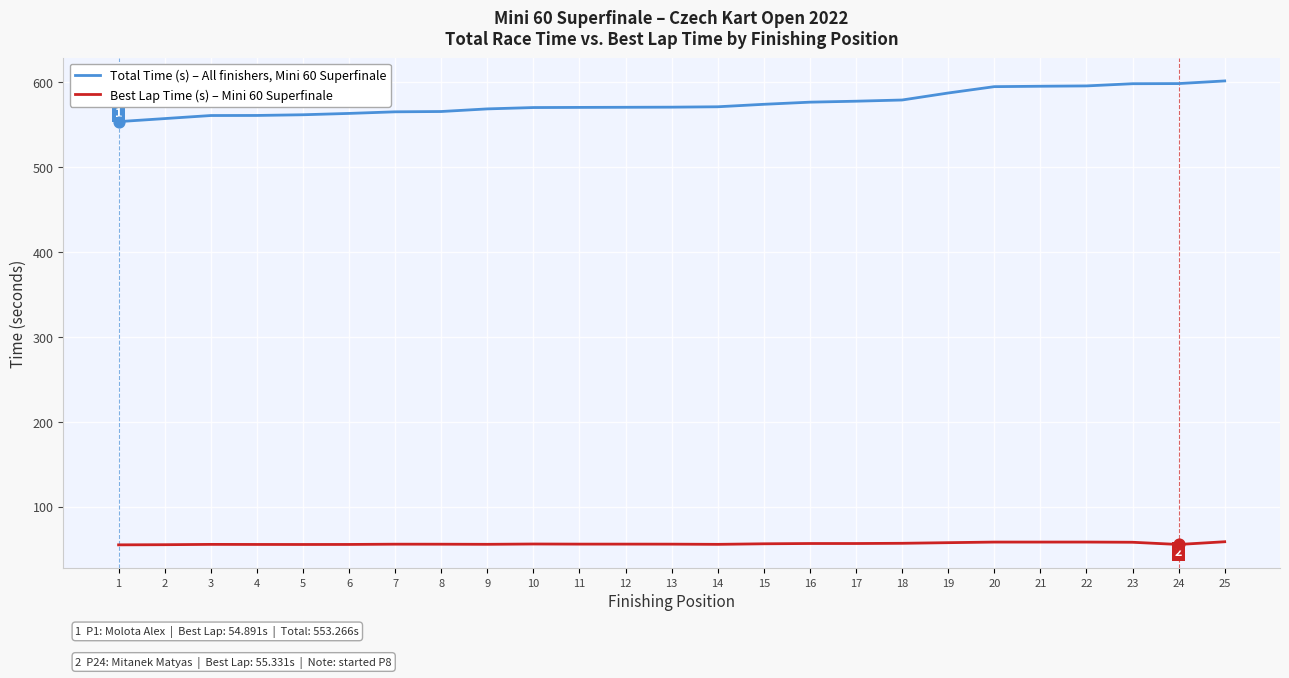

What is the total value across all series at 16?

632.7